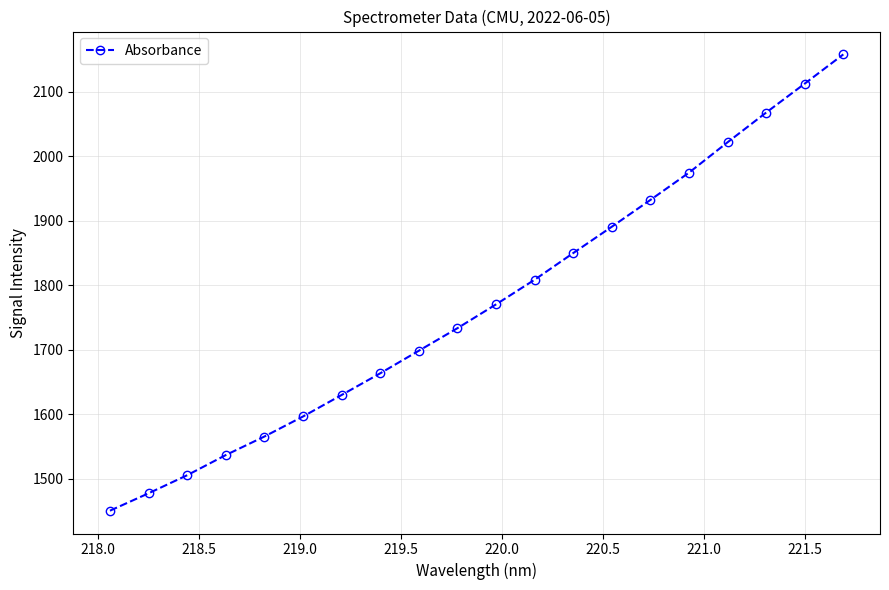

What is the average value?

1772.3